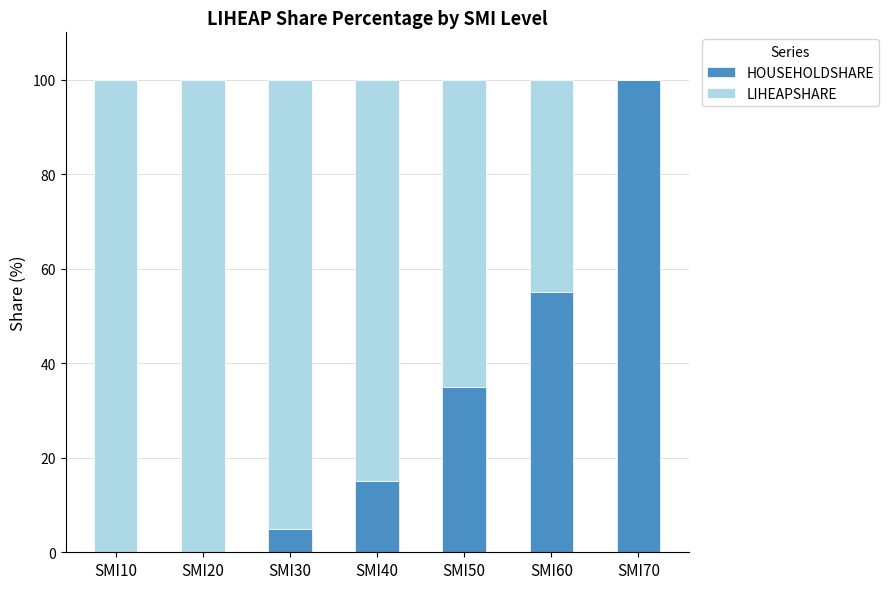

What is the total value across all series at SMI40?

100.0